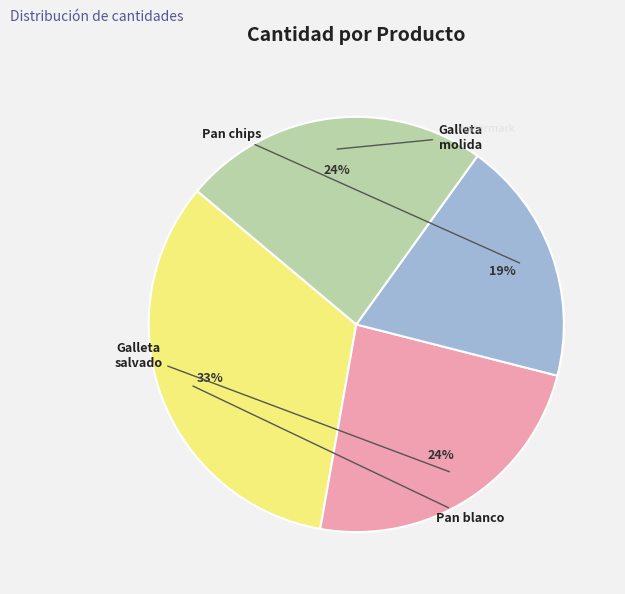

Is there a majority slice in this chart?

No